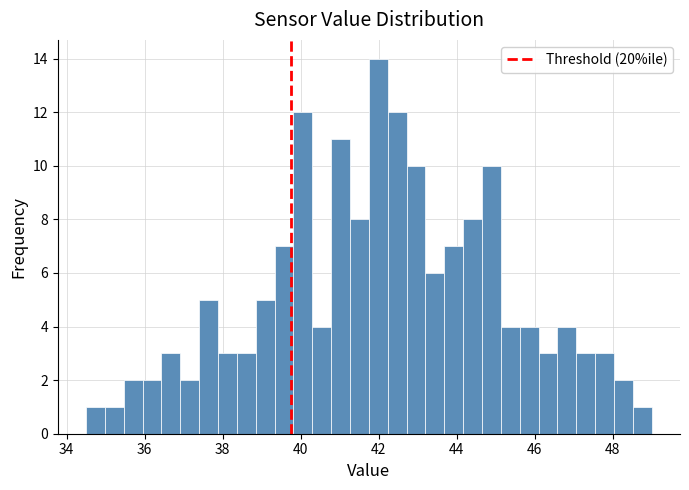

Read against the x-axis, roughly where is the centre of the tallest bar?

42.0